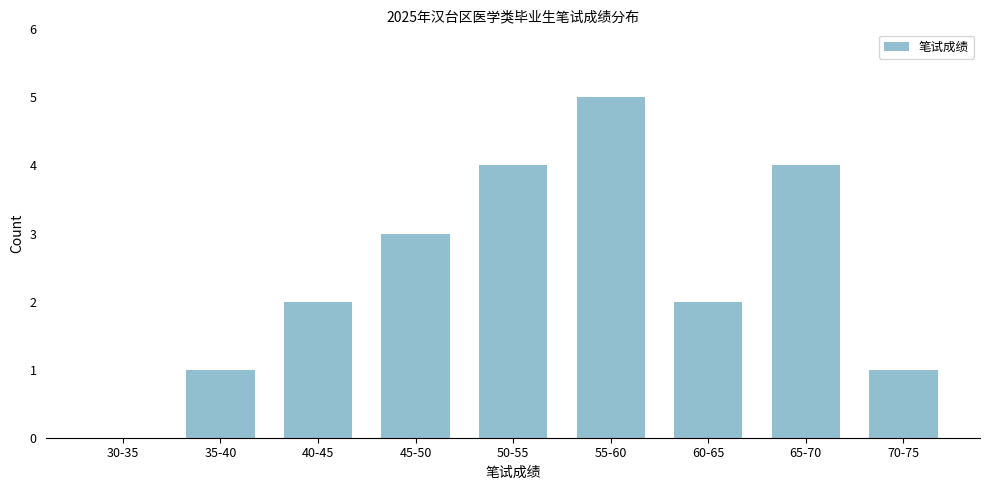

Reading left to right, what are all the values shown in this chart?

30-35=0	35-40=1	40-45=2	45-50=3	50-55=4	55-60=5	60-65=2	65-70=4	70-75=1